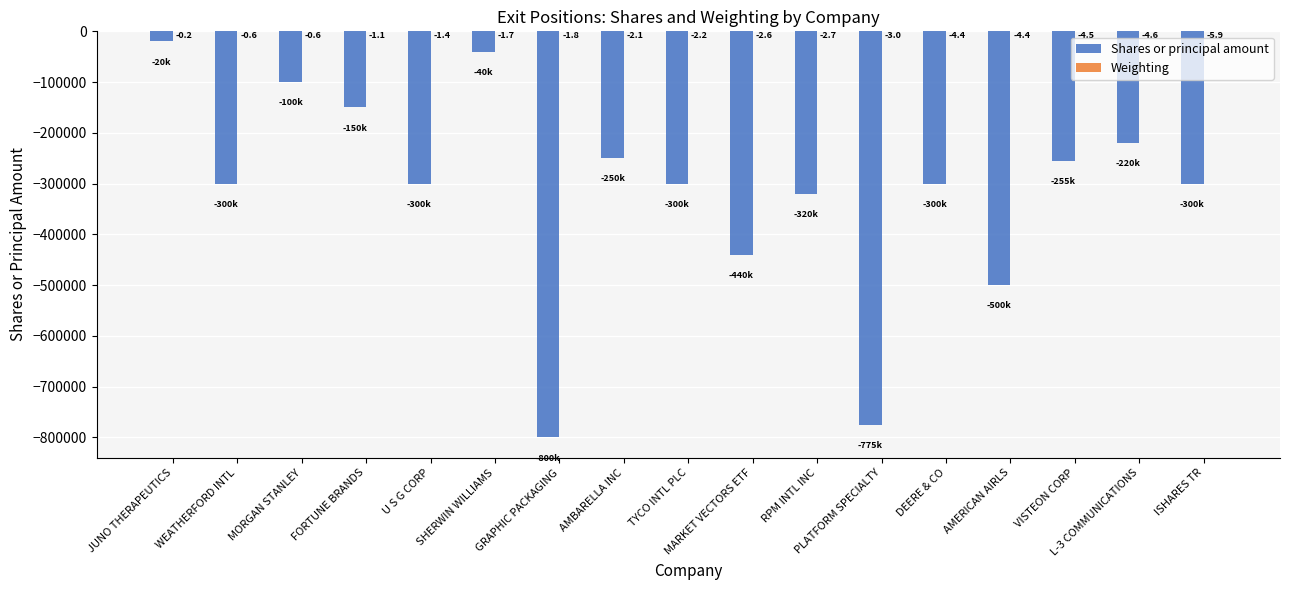

At which label is Shares or principal amount closest to -410000?

MARKET VECTORS ETF